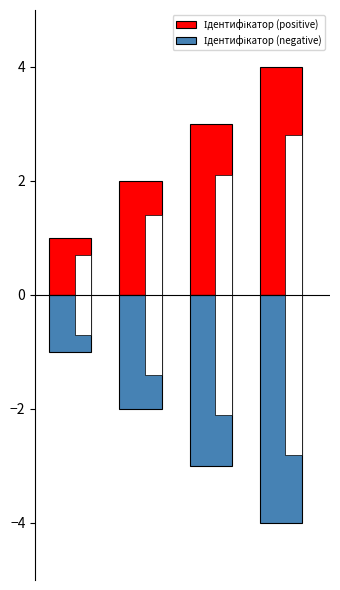

Reading left to right, extract all data points from this chart.

Ідентифікатор (positive): 0=1	1=2	2=3	3=4
Ідентифікатор (negative): 0=-1	1=-2	2=-3	3=-4